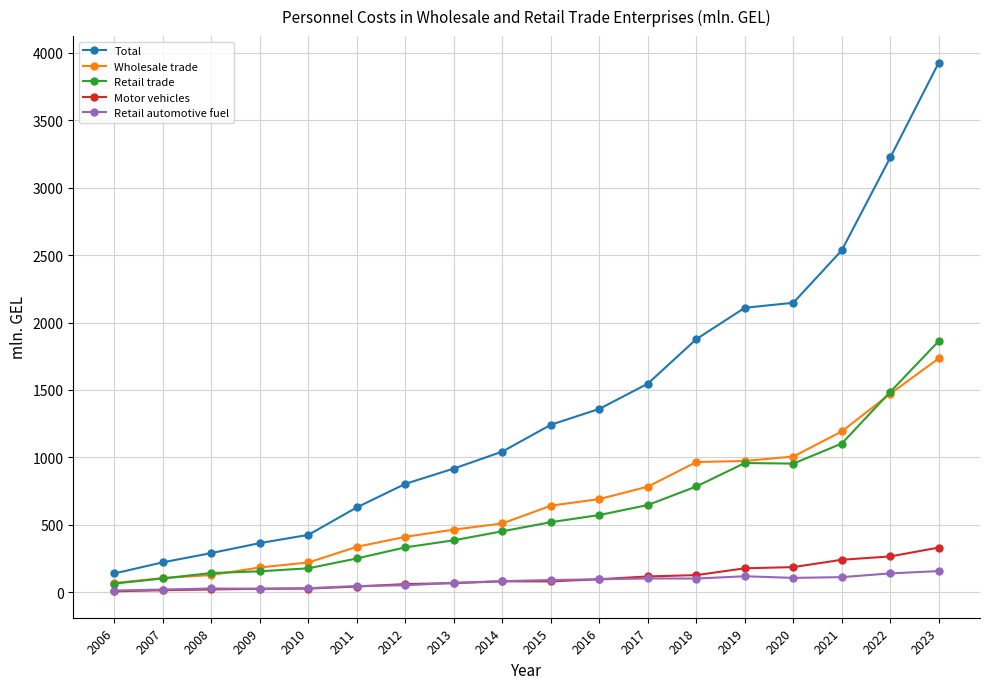

Which series ends up on top after the final intersection of Motor vehicles and Retail automotive fuel?

Motor vehicles